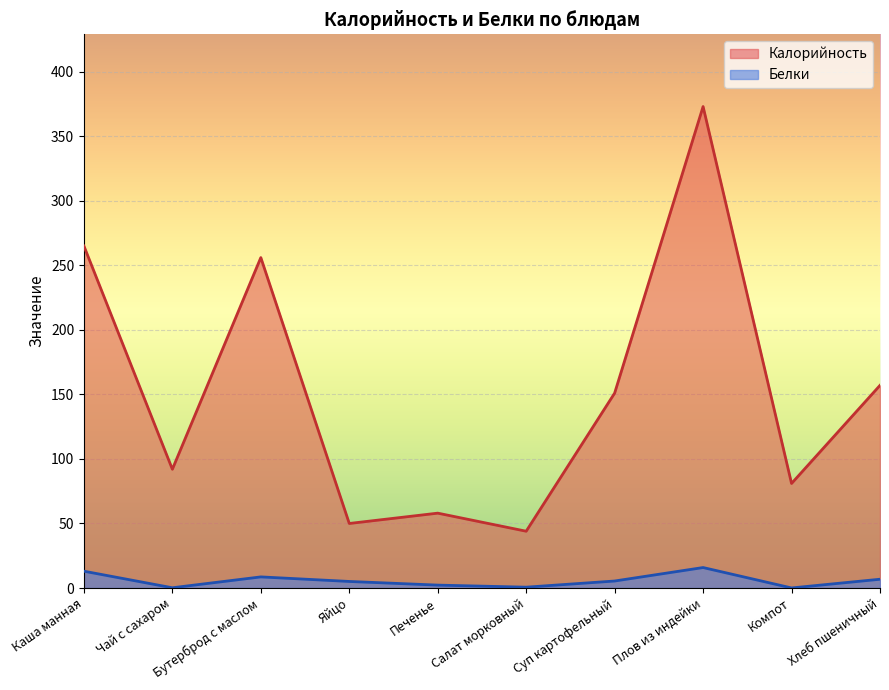

True or false: Белки and Калорийность cross at least once.

False